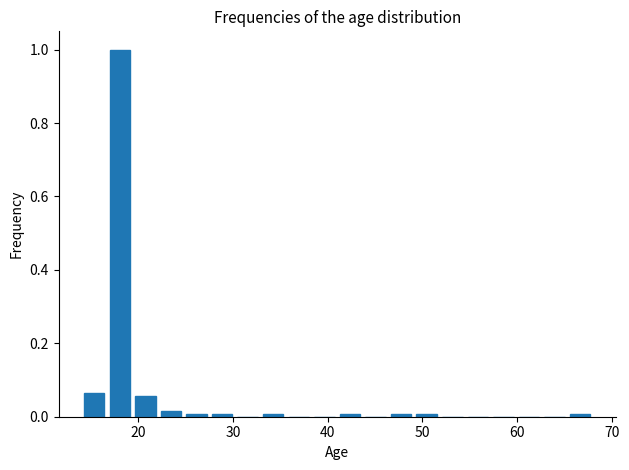

Read against the x-axis, roughly where is the centre of the tallest bar?

18